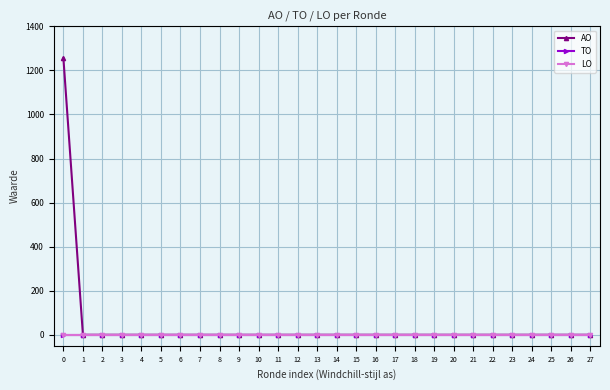

Does the chart have visible grid lines?

Yes